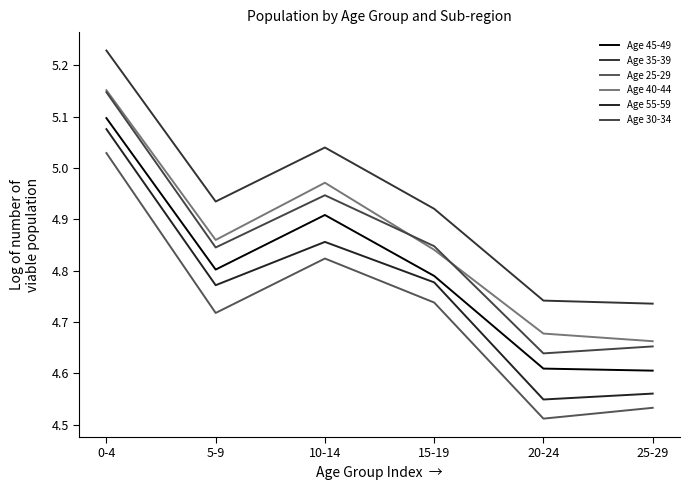

What is the total value across all series at 20-24?

27.7